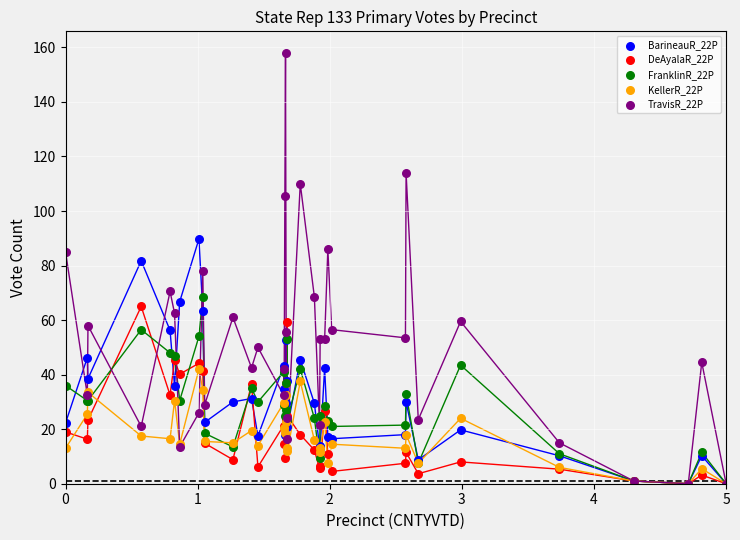

What are all the series names shown in the legend?

BarineauR_22P, DeAyalaR_22P, FranklinR_22P, KellerR_22P, TravisR_22P